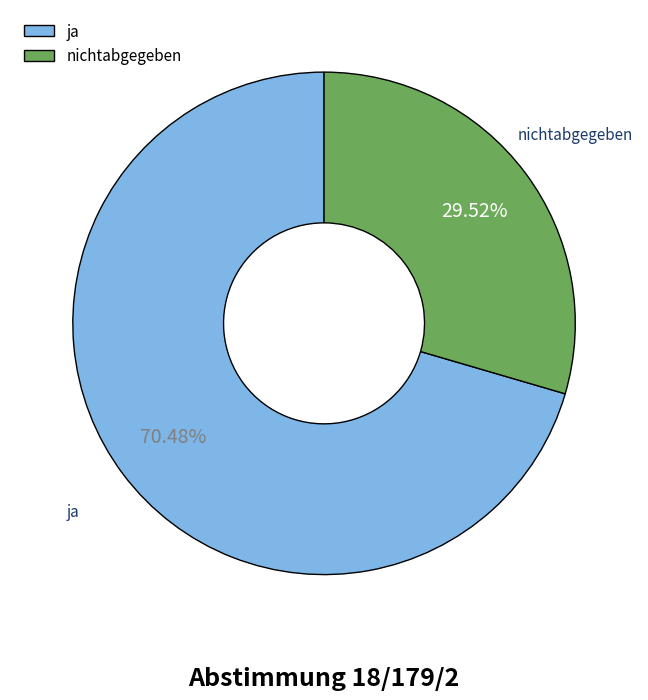

How many segments does this pie chart have?

2